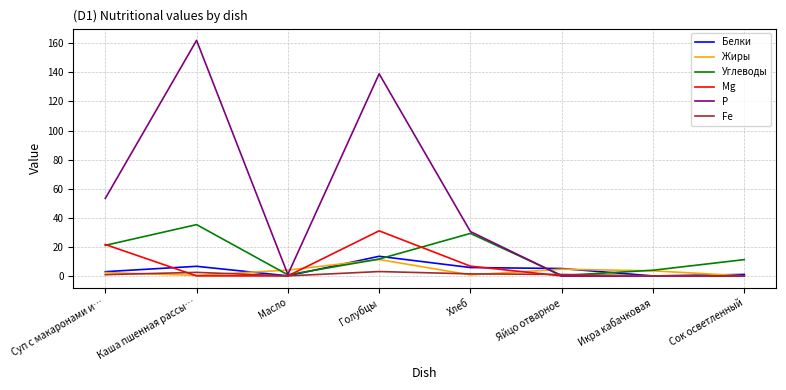

Which category has the highest value across all series?

Каша пшенная рассы…